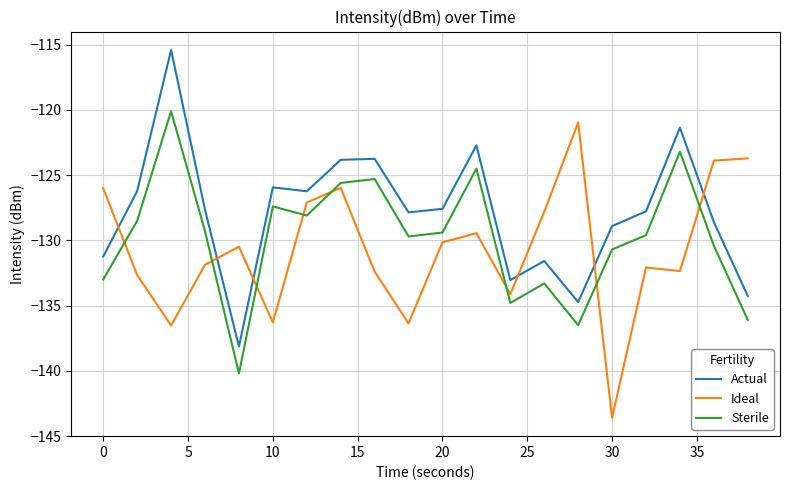

What is the difference between the second highest and second lowest values in the Actual series?

13.4